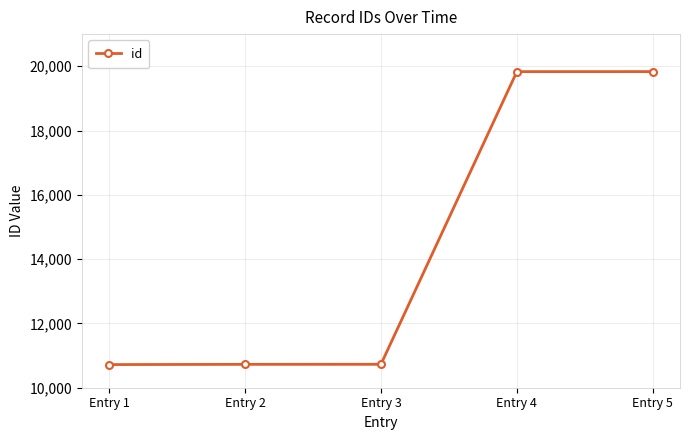

The chart shows a value of 18723 at Entry 1. True or false?

False